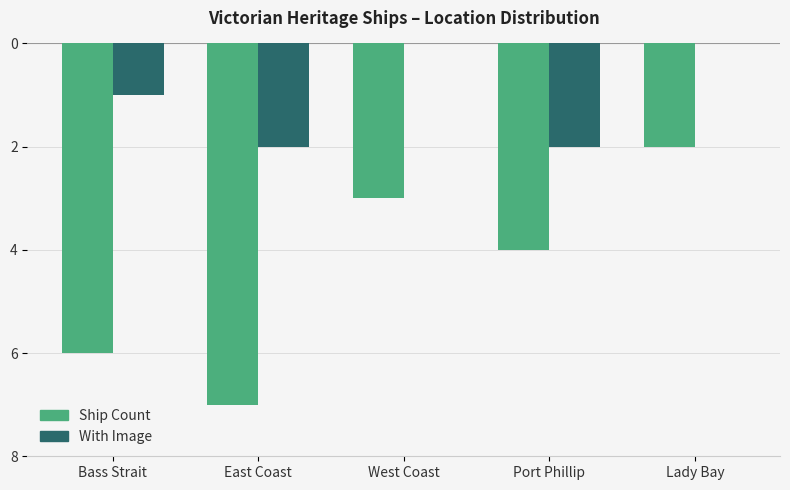

Which has a higher value, West Coast or East Coast?

West Coast